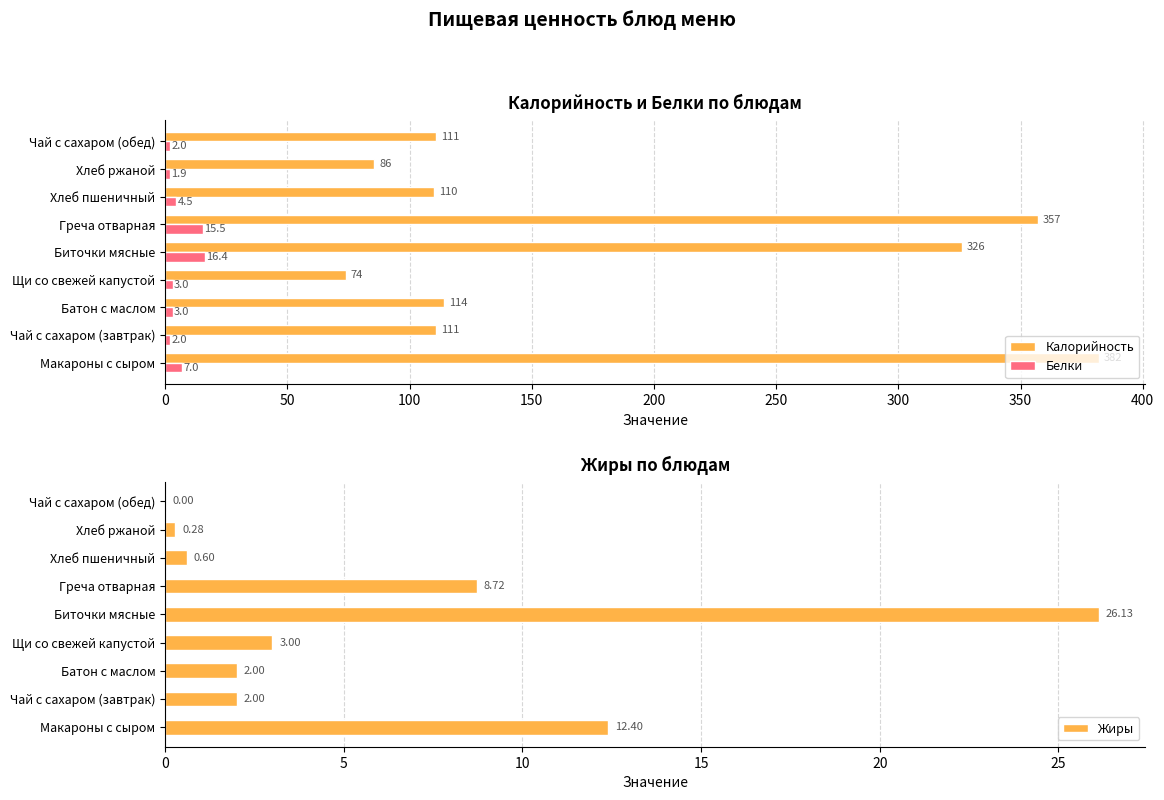

Are the bars horizontal?

Yes